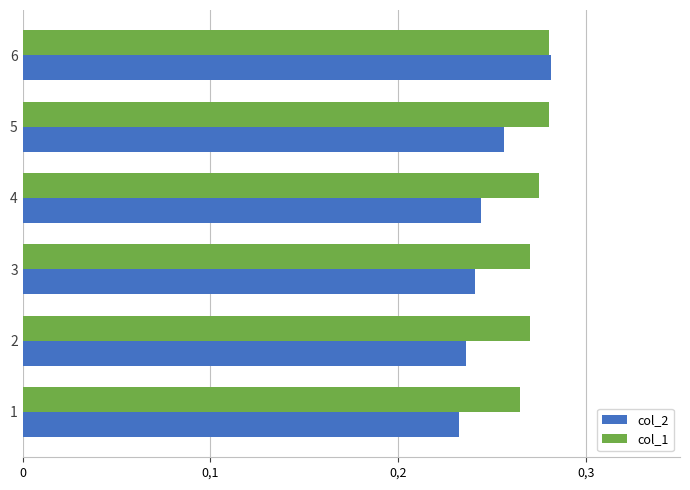

Rank the series by their average value, from lowest to highest.

col_2, col_1